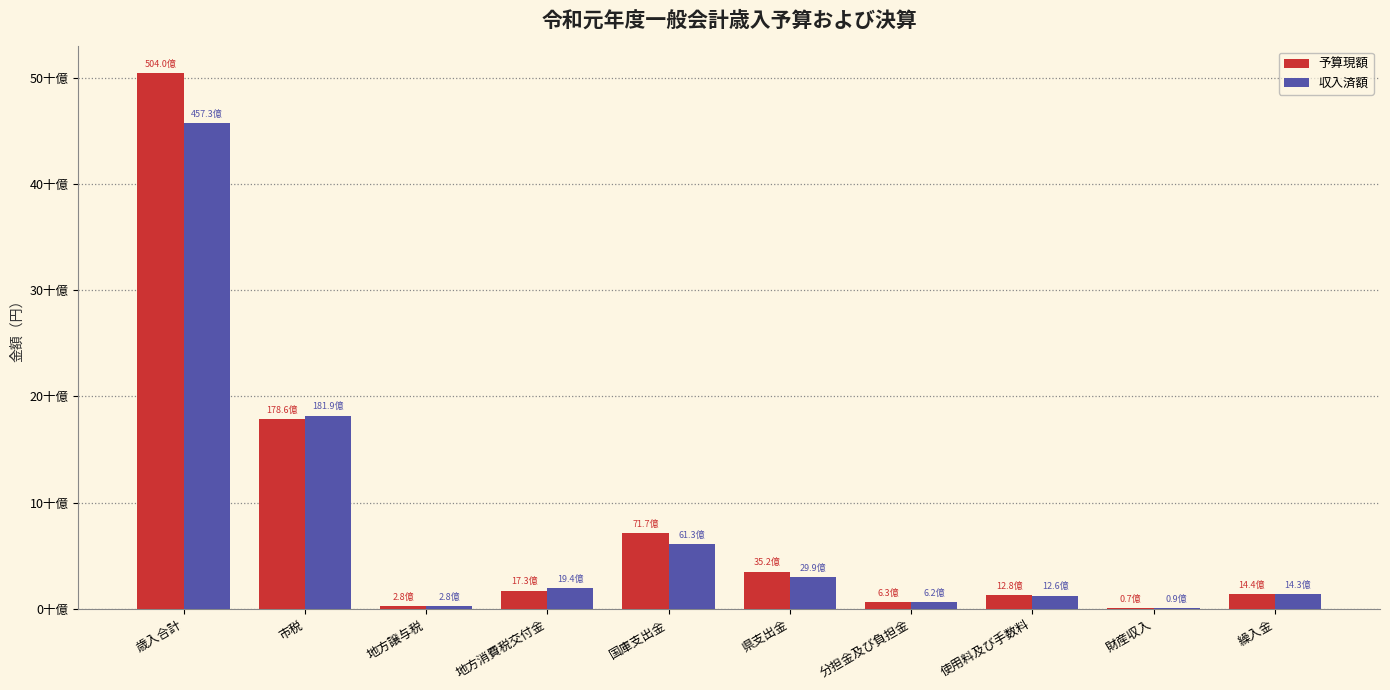

What is the difference between the highest and lowest values at 県支出金?

529545107